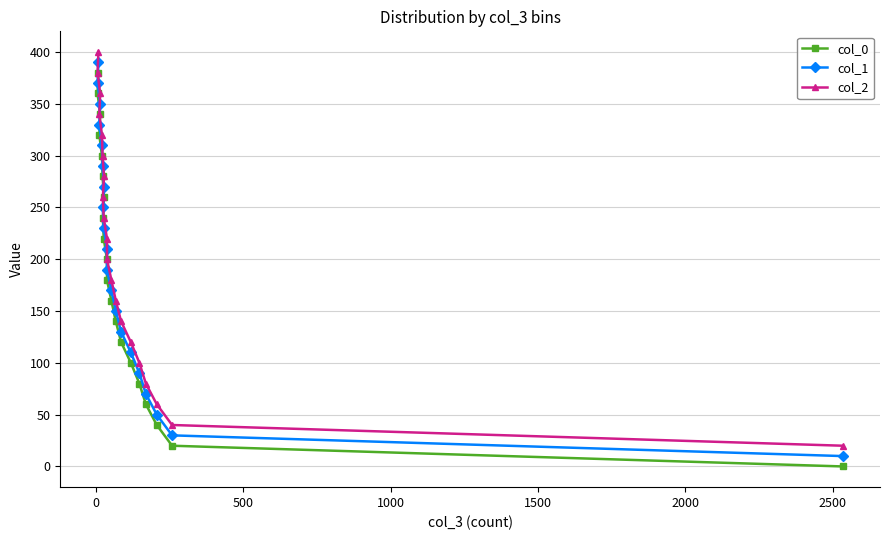

True or false: col_2 and col_0 intersect in this chart.

False